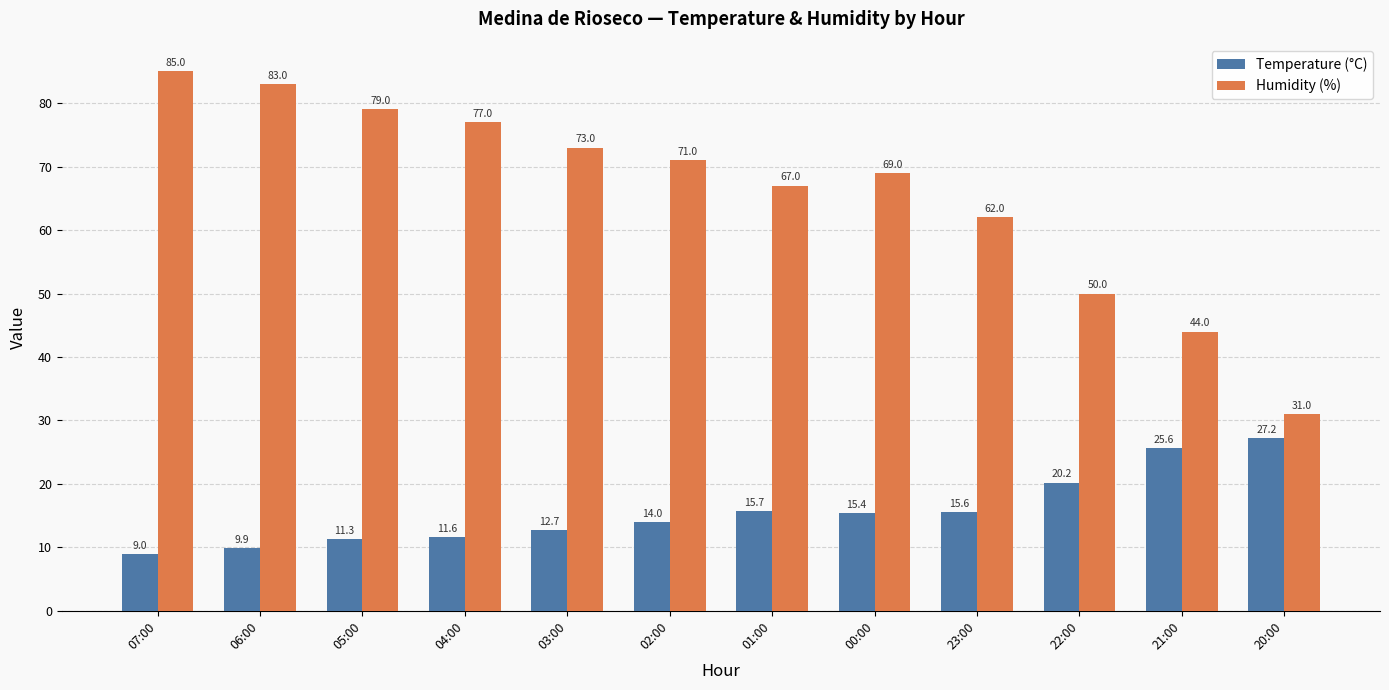

At which category is the sum across all series the highest?

07:00